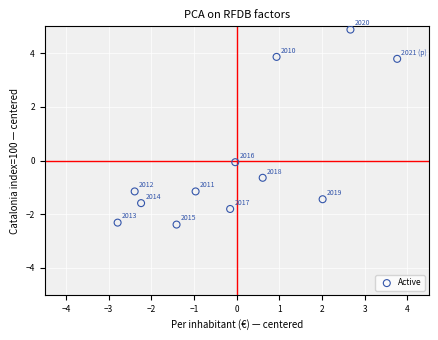

What is the range of Y values (max minus min)?

7.3